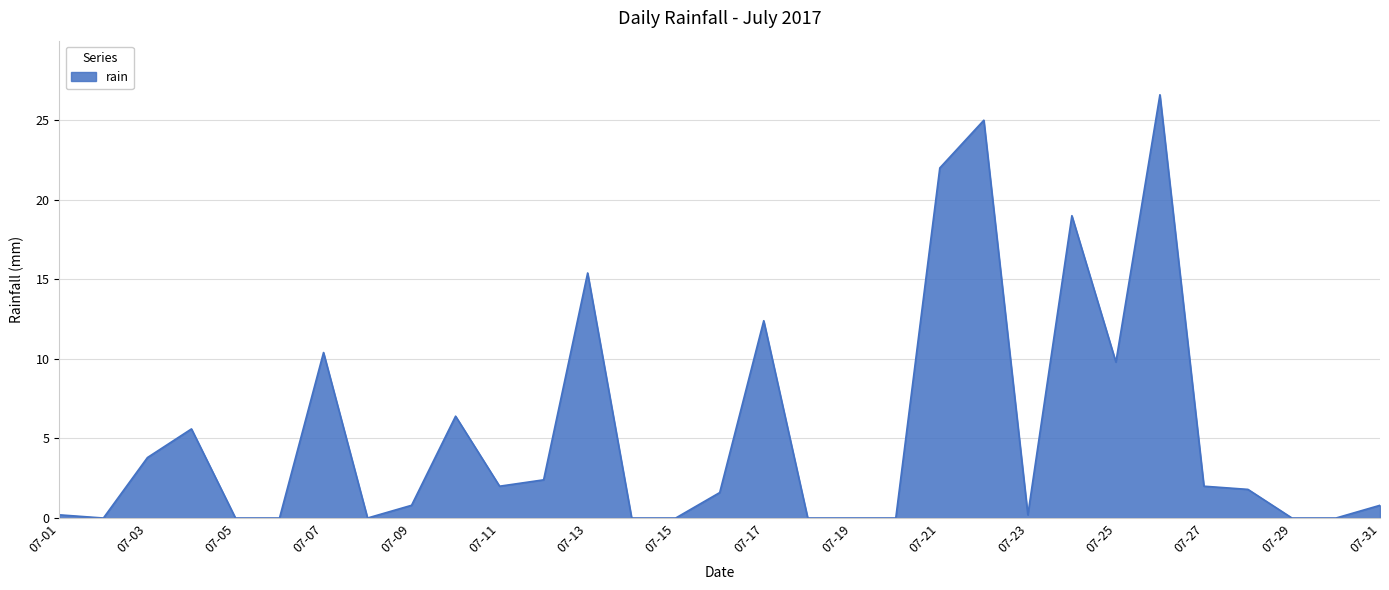

What is the greatest value displayed?

26.6